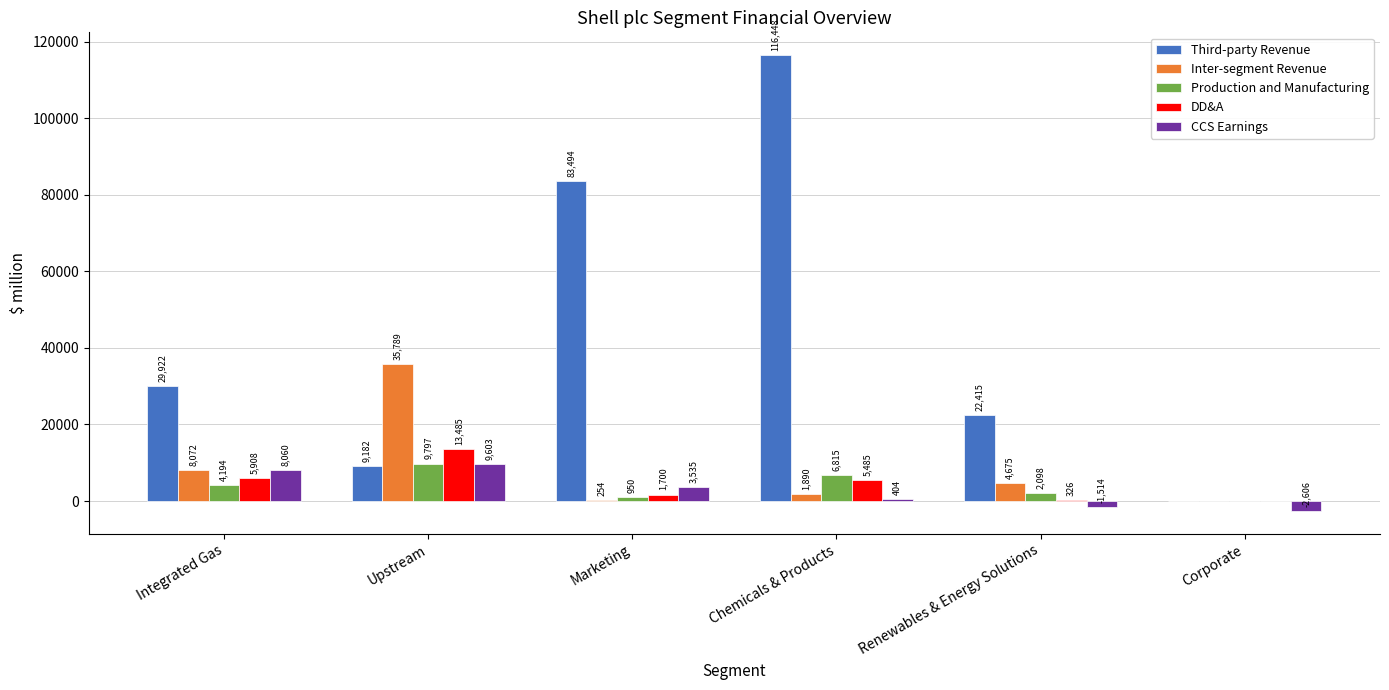

How many groups of bars are there?

6